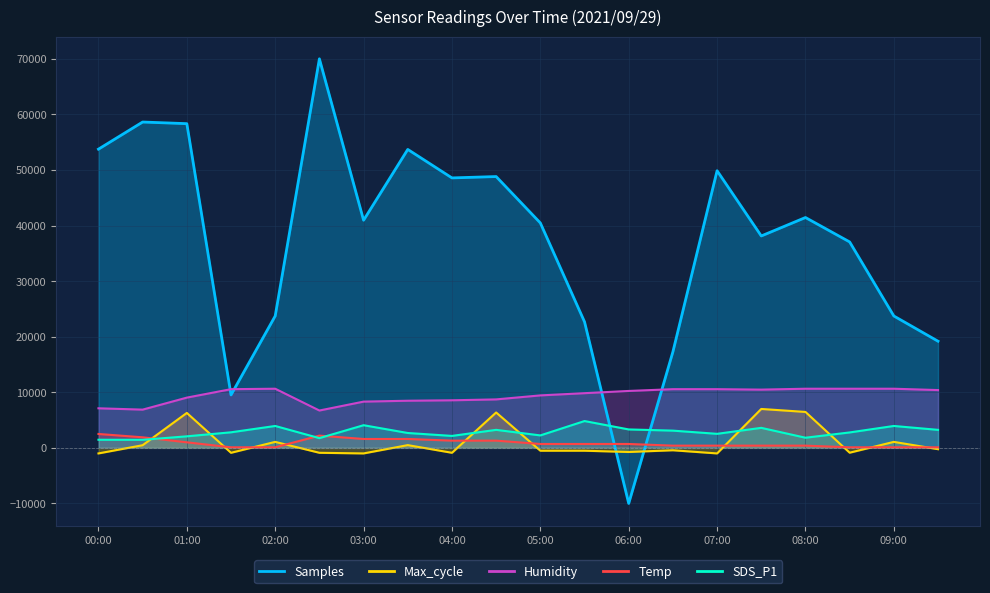

List the series in order of their peak value, lowest first.

Temp, SDS_P1, Max_cycle, Humidity, Samples